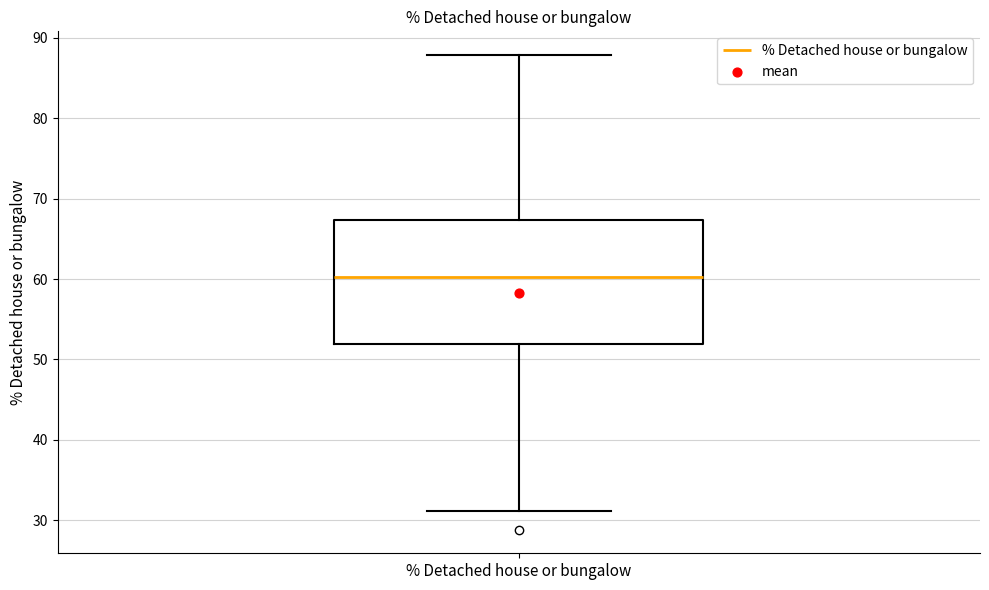

Where does the median line of the box for % Detached house or bungalow sit on the y-axis? The values are not printed on the chart, so give them approximately, as read against the axis.

60